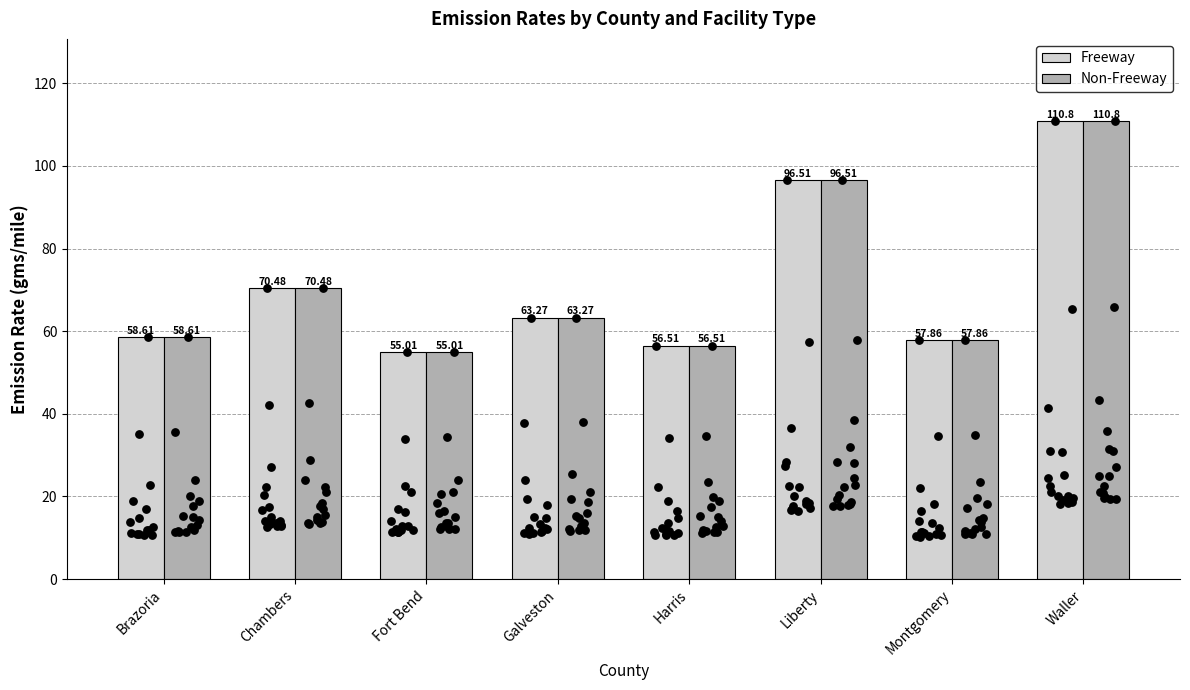

What are all the series names shown in the legend?

Freeway, Non-Freeway